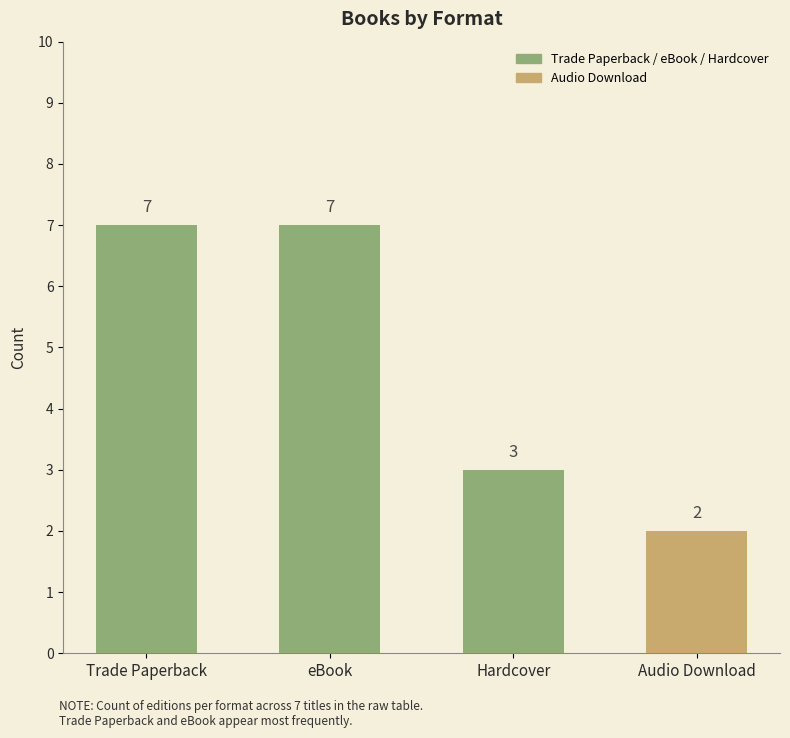

What is the maximum value shown in the chart?

7